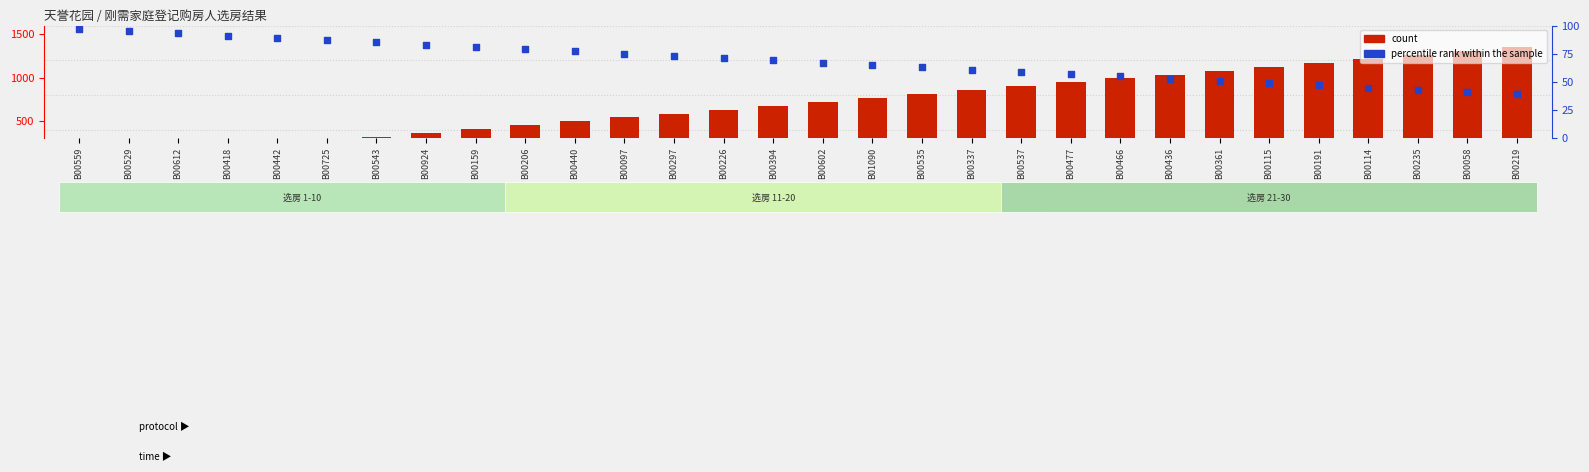

At how many categories does at least one series exceed 654?

16